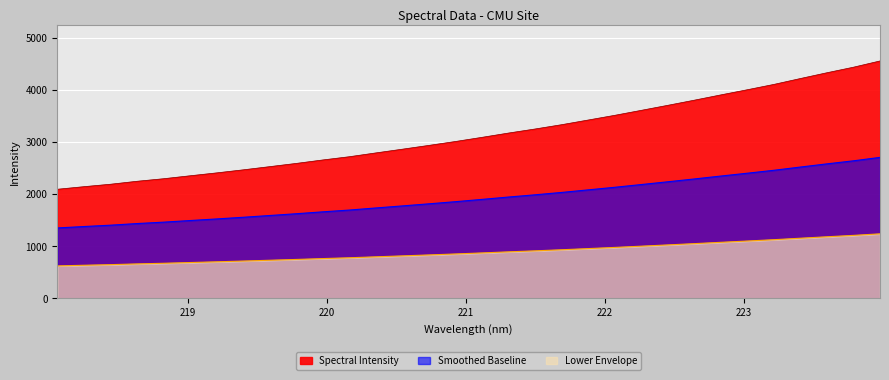

True or false: there are more than 2 points higher than both neighbors.

False